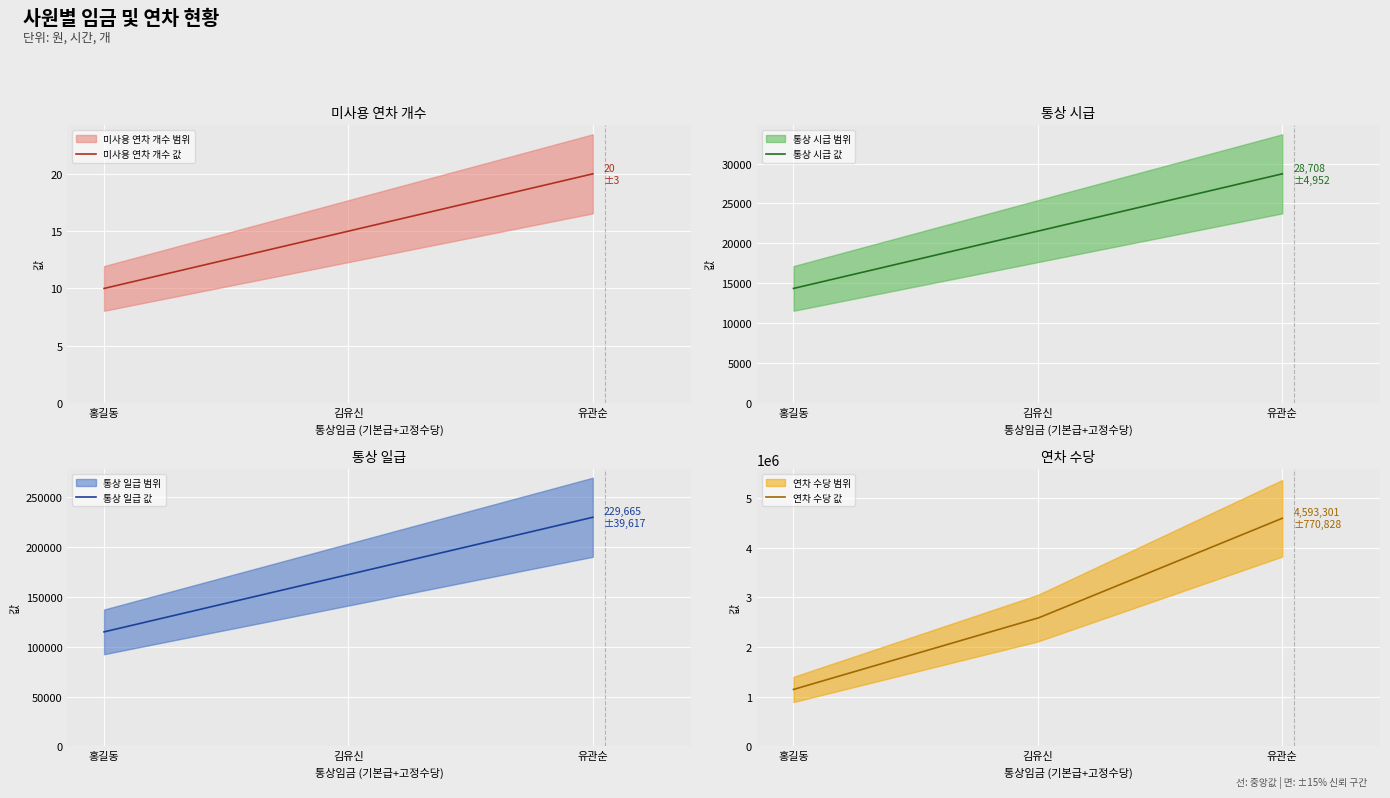

What is the difference between the second highest and minimum values in the 통상 시급 series?

7177.0